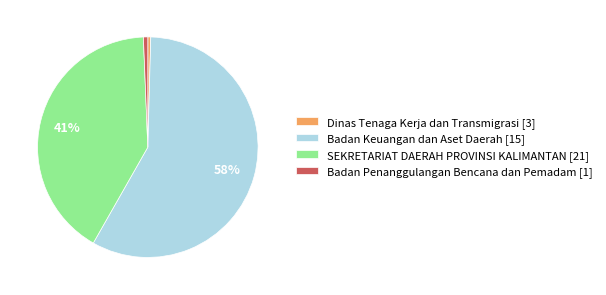

Combined, do Badan Keuangan dan Aset Daerah [15] and Dinas Tenaga Kerja dan Transmigrasi [3] account for over 50%?

Yes